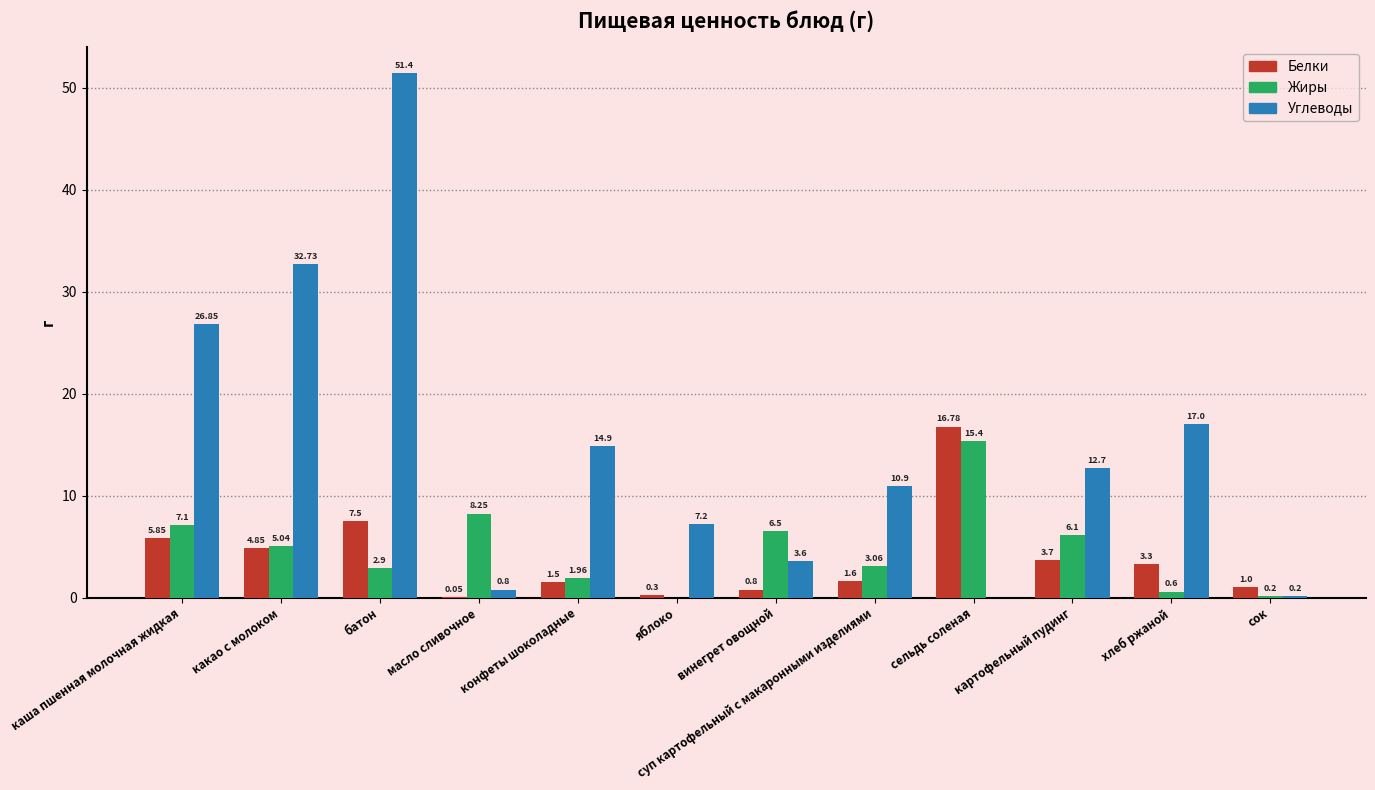

Which series has the widest spread of values?

Углеводы